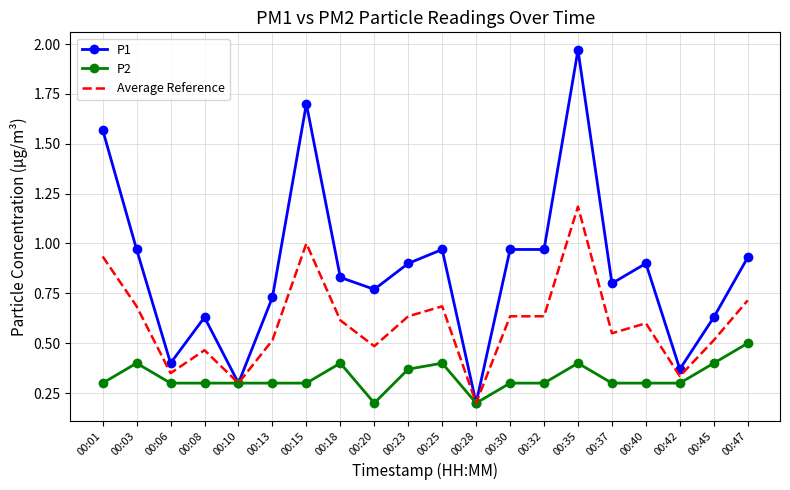

At which label is Average Reference closest to 0?

00:28